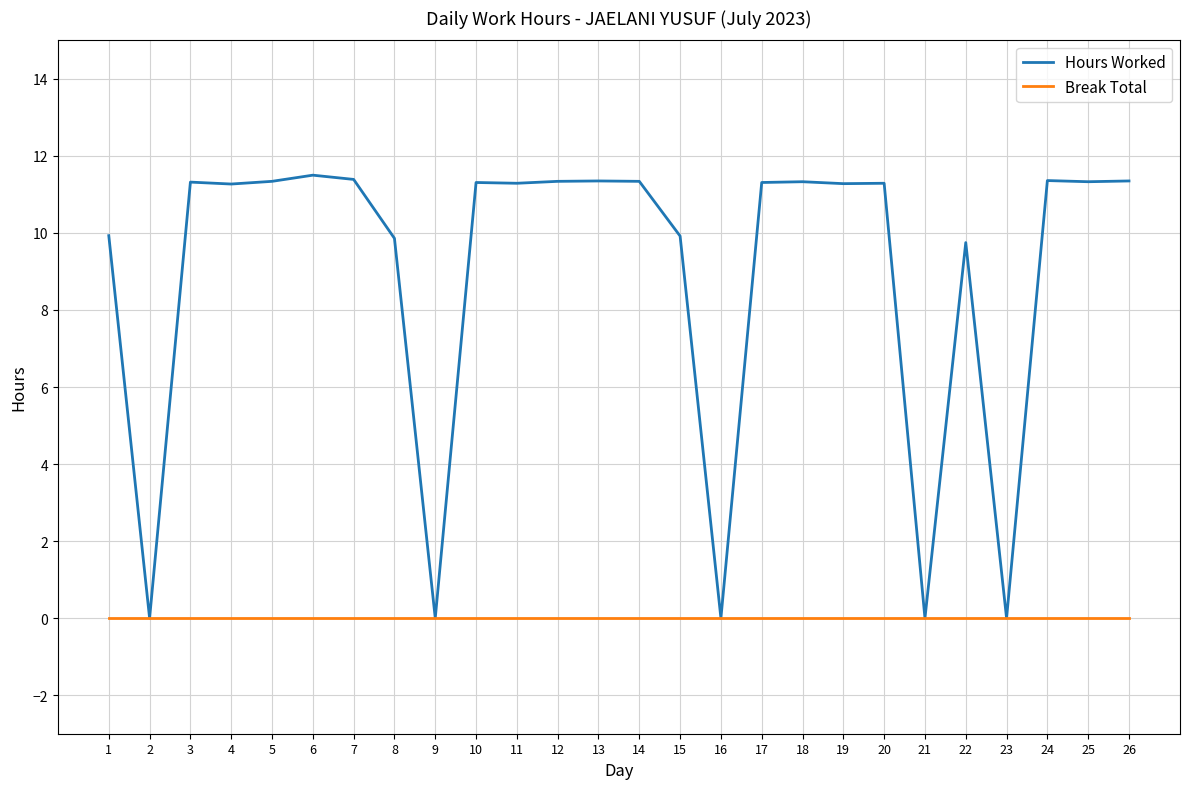

The Hours Worked series shows 11.3 at 17. True or false?

True